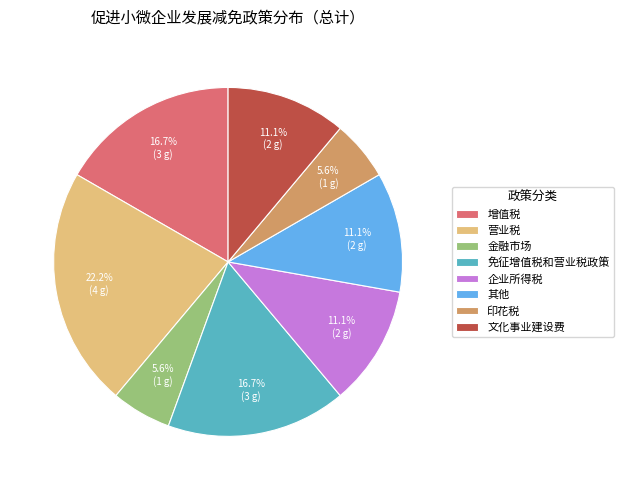

To the nearest percent, what is the average slice percentage?

12%